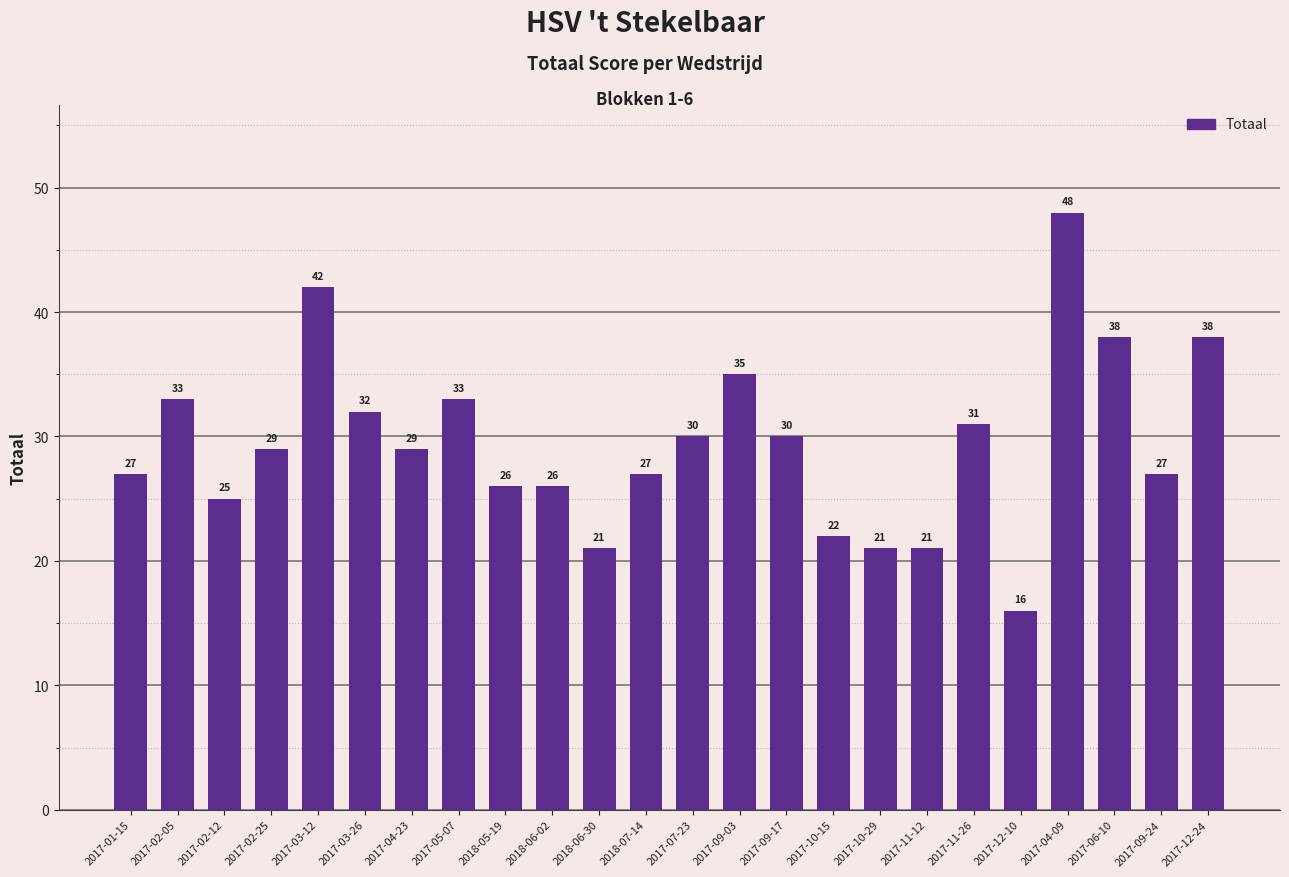

At which category does the chart reach its minimum across all series?

2017-12-10